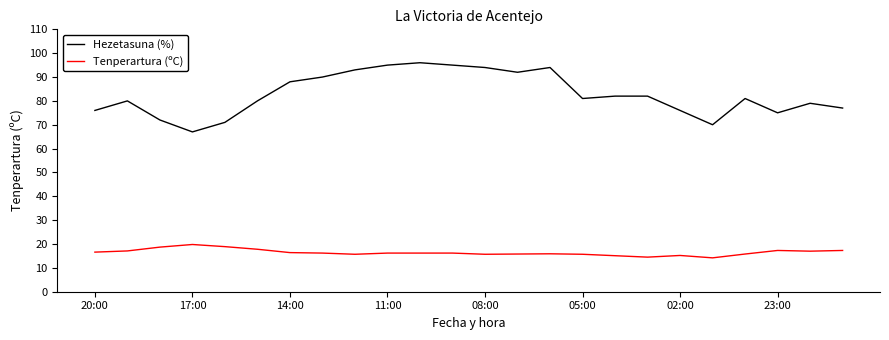

Which series has the widest spread of values?

Hezetasuna (%)